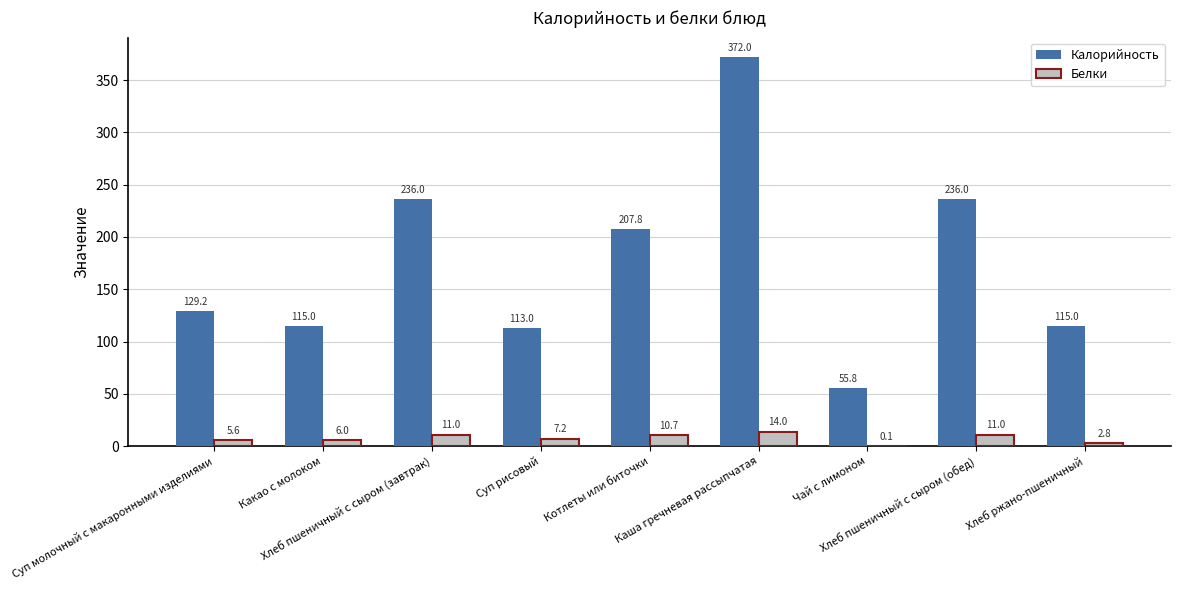

What is the maximum value for Белки?

14.0